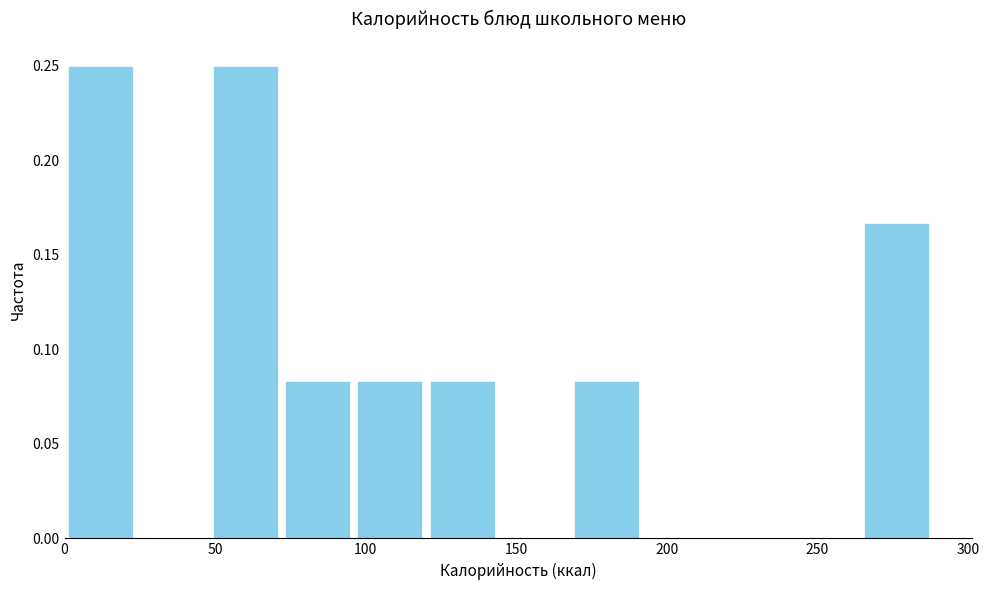

Reading left to right, transcribe this chart: for each bar, give the range it covers on the x-axis and its height. Neither the bar edges nor the heights are printed on the chart, so give them approximately, as read against the axes.

0 to 25: 0.250
25 to 50: 0
50 to 70: 0.250
70 to 95: 0.085
95 to 120: 0.085
120 to 145: 0.085
145 to 170: 0
170 to 190: 0.085
190 to 215: 0
215 to 240: 0
240 to 265: 0
265 to 290: 0.165